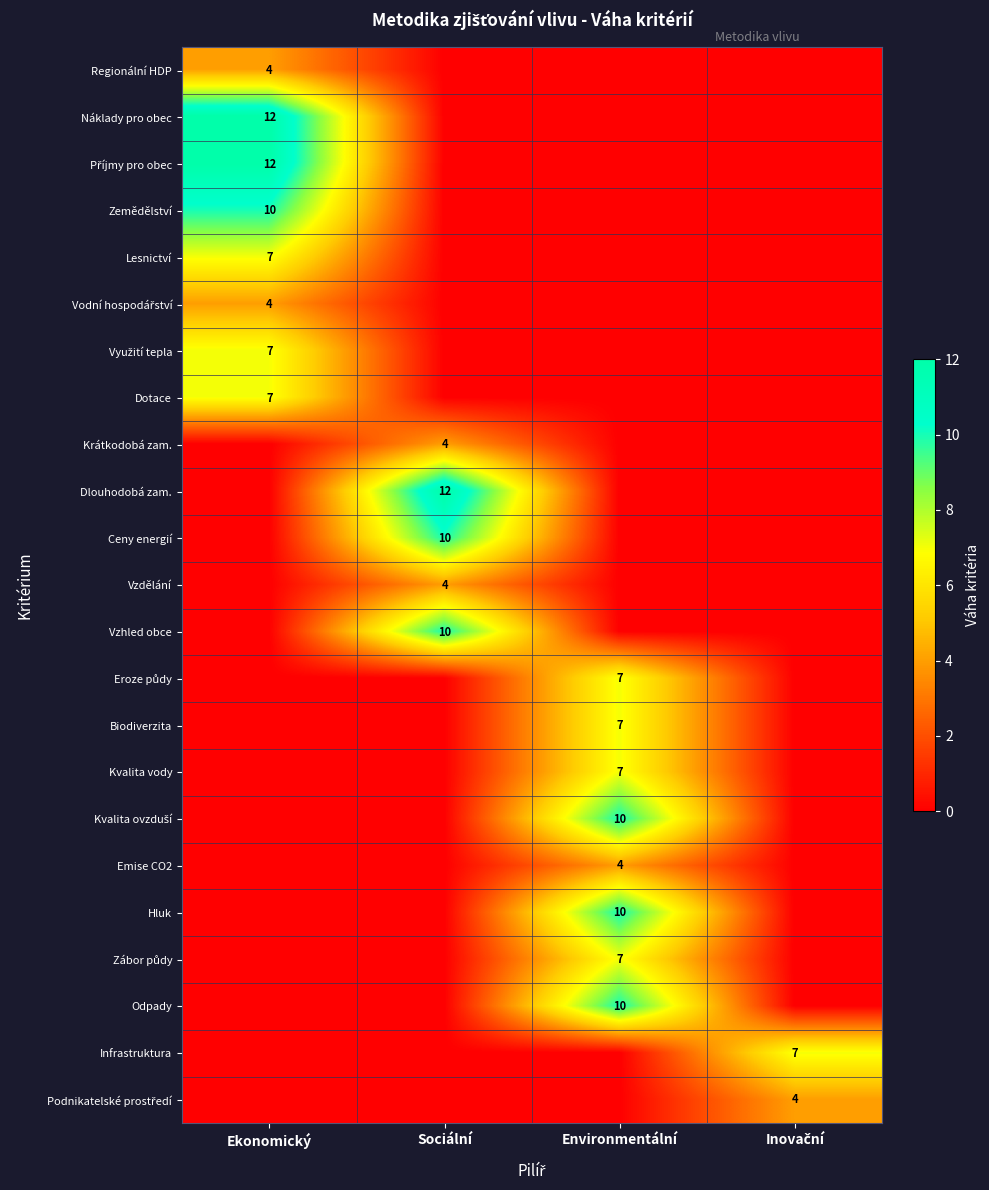

At which category does the chart reach its peak across all series?

Ekonomický